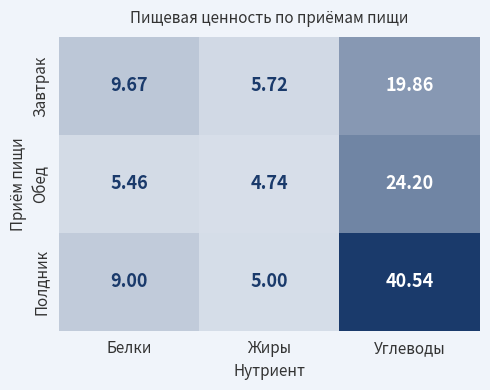

Rank the series by their maximum value, from lowest to highest.

Завтрак, Обед, Полдник